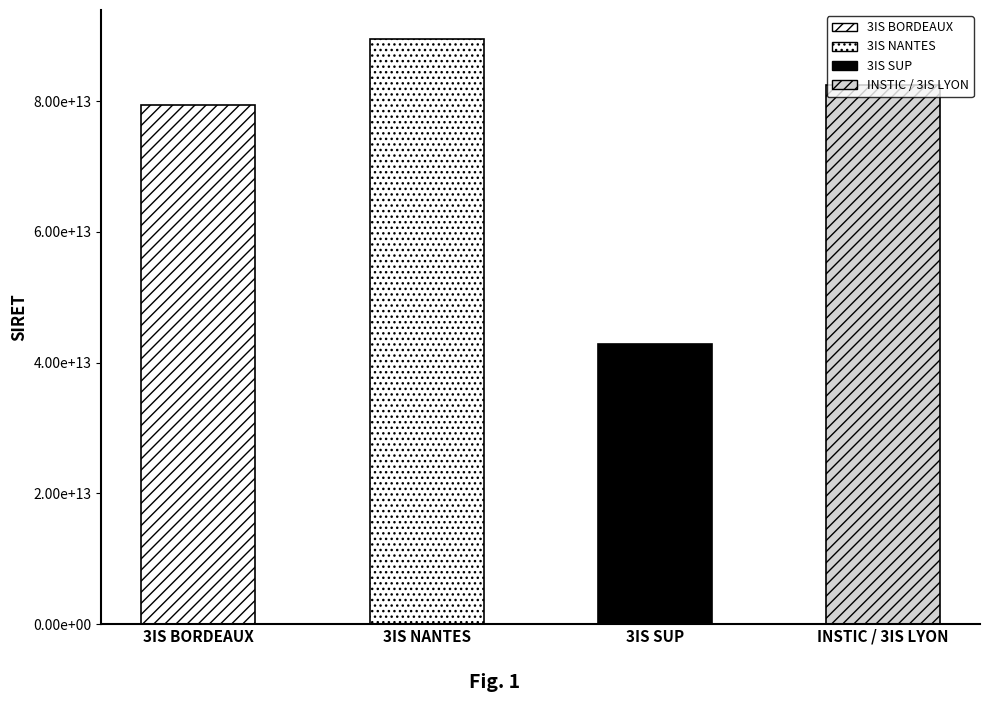

Rank the categories by value from lowest to highest.

3IS SUP, 3IS BORDEAUX, INSTIC / 3IS LYON, 3IS NANTES